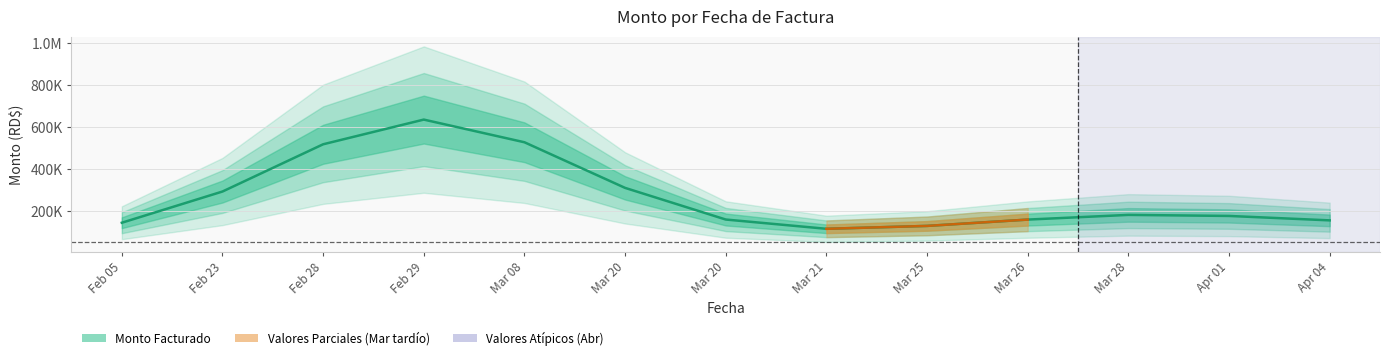

Read the value at Mar 21.

113997.8